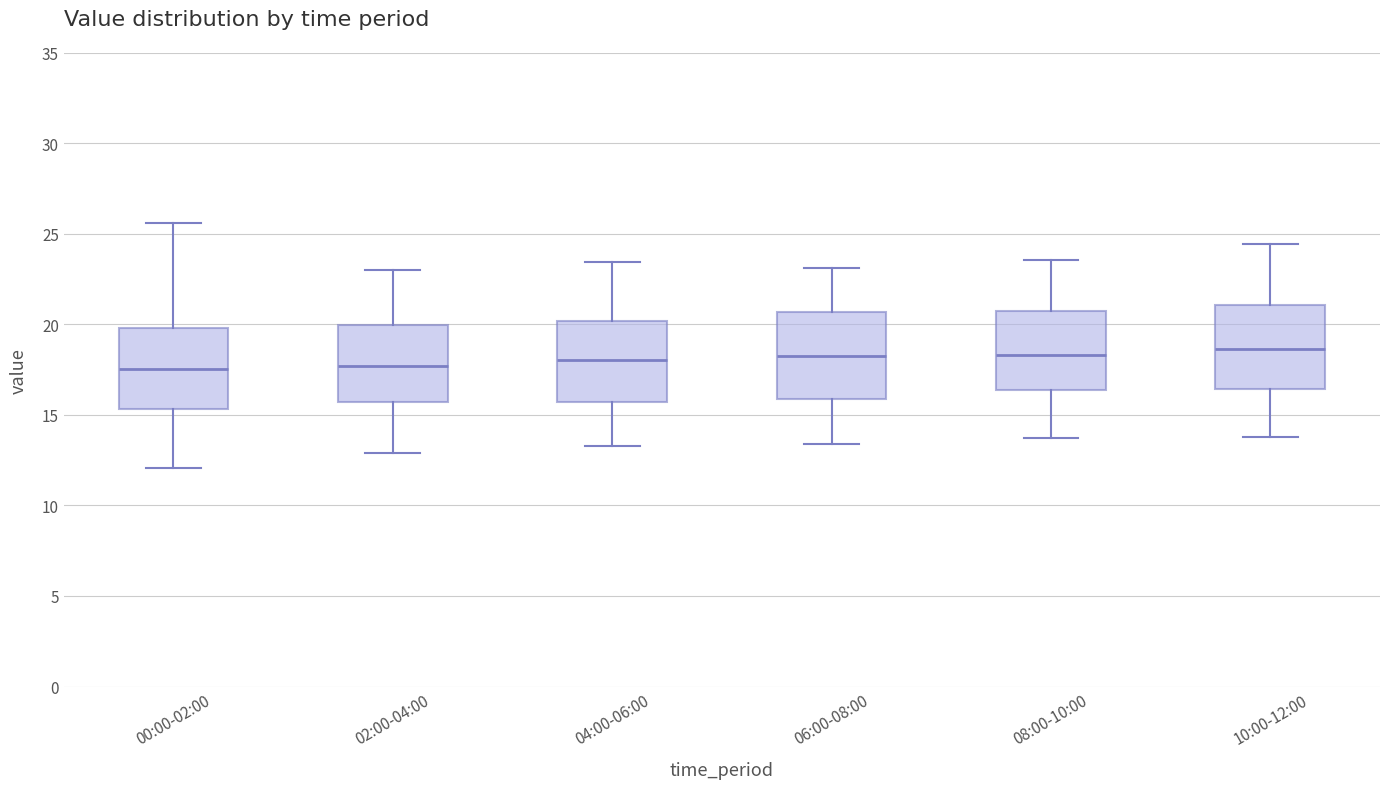

Where does the upper whisker of the box for 02:00-04:00 end on the y-axis? The values are not printed on the chart, so give them approximately, as read against the axis.

23.0